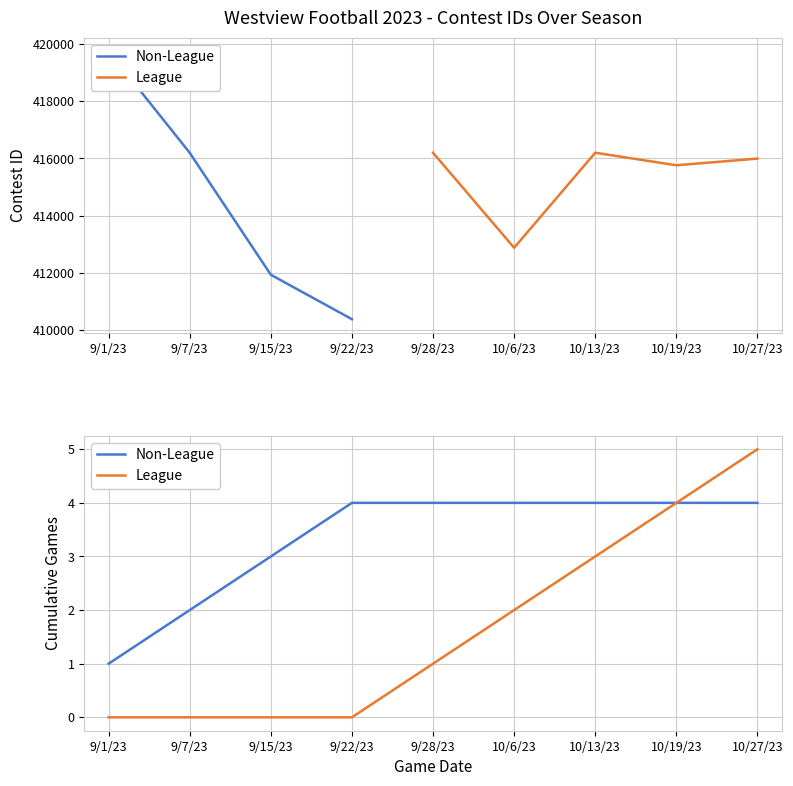

What position from the left is 9/1/23?

1